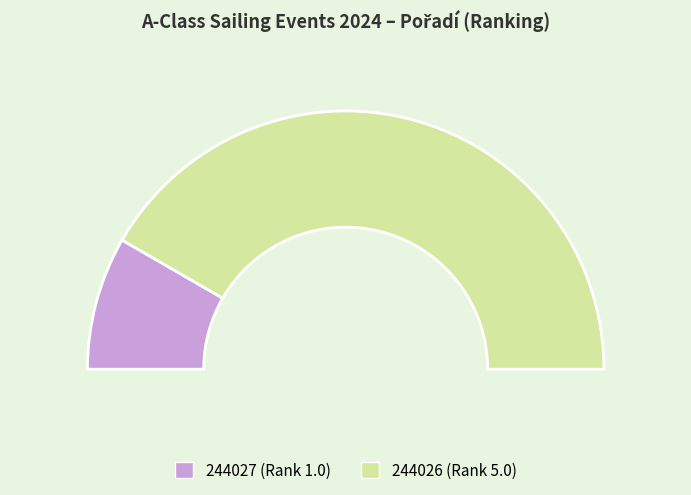

What is the smallest slice in the pie chart?

244027